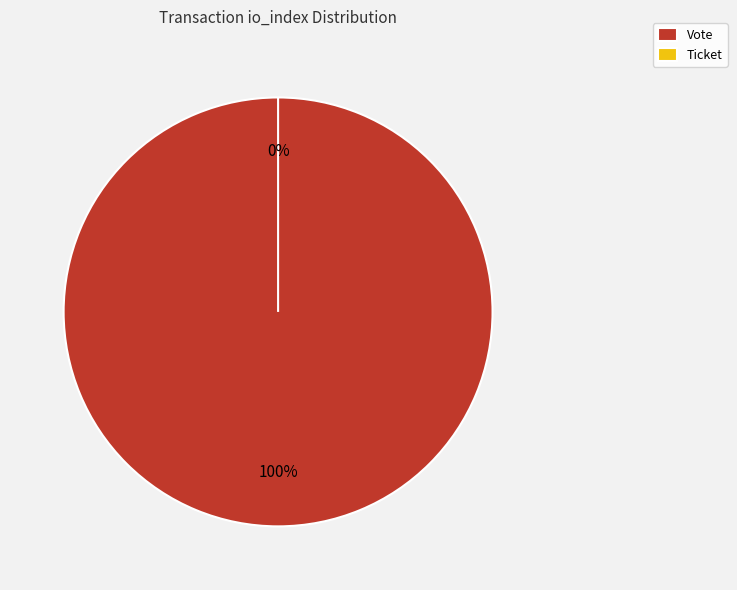

Which has a higher value, Vote or Ticket?

Vote